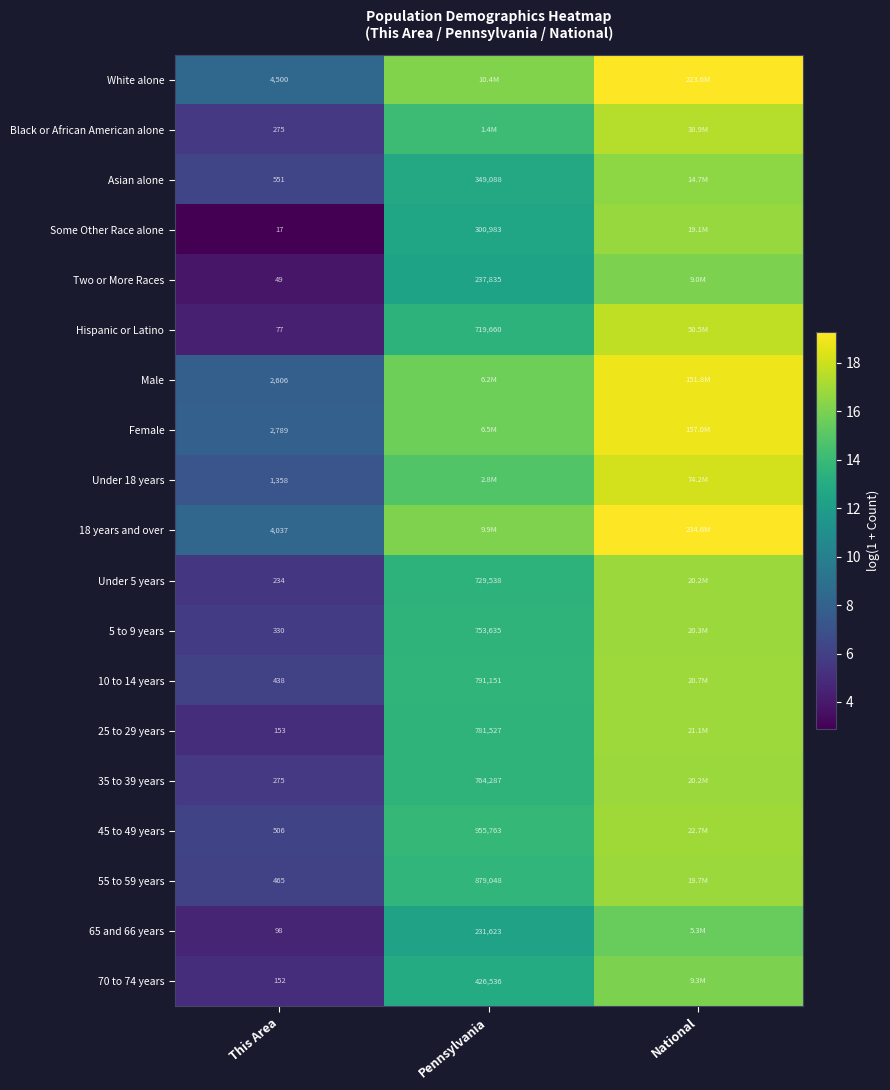

Which category has the highest value across all series?

National